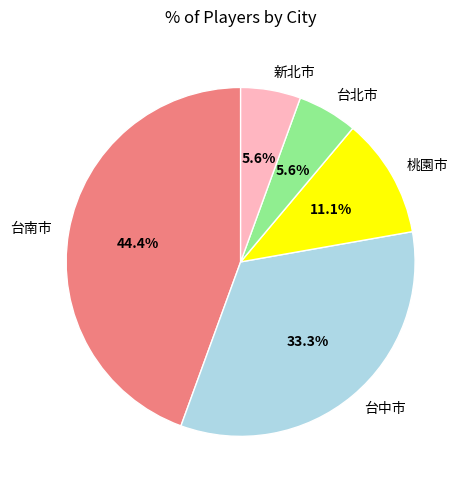

To the nearest percent, what is the average slice percentage?

20%